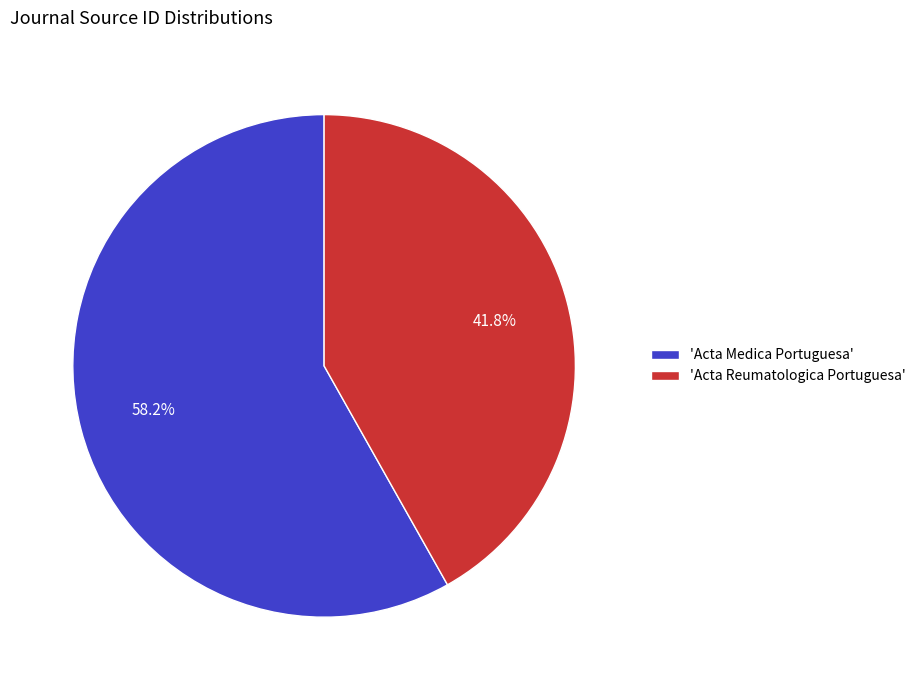

Which category has the smallest portion of the pie?

'Acta Reumatologica Portuguesa'